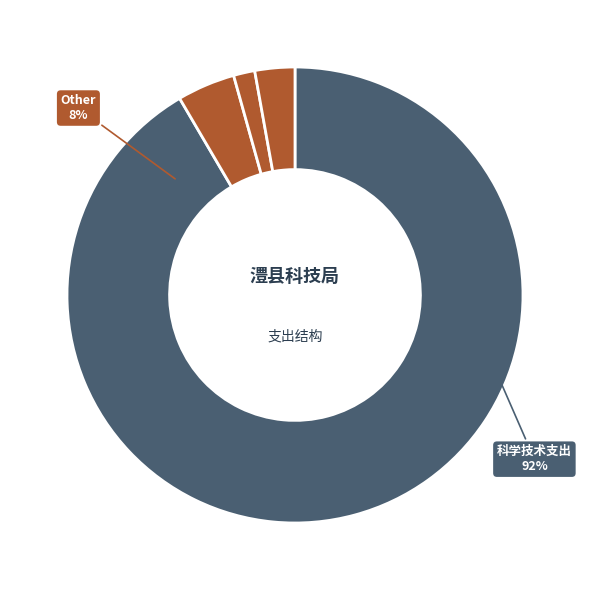

What percentage is the 社会保障和就业支出 slice, to the nearest percent?

4%